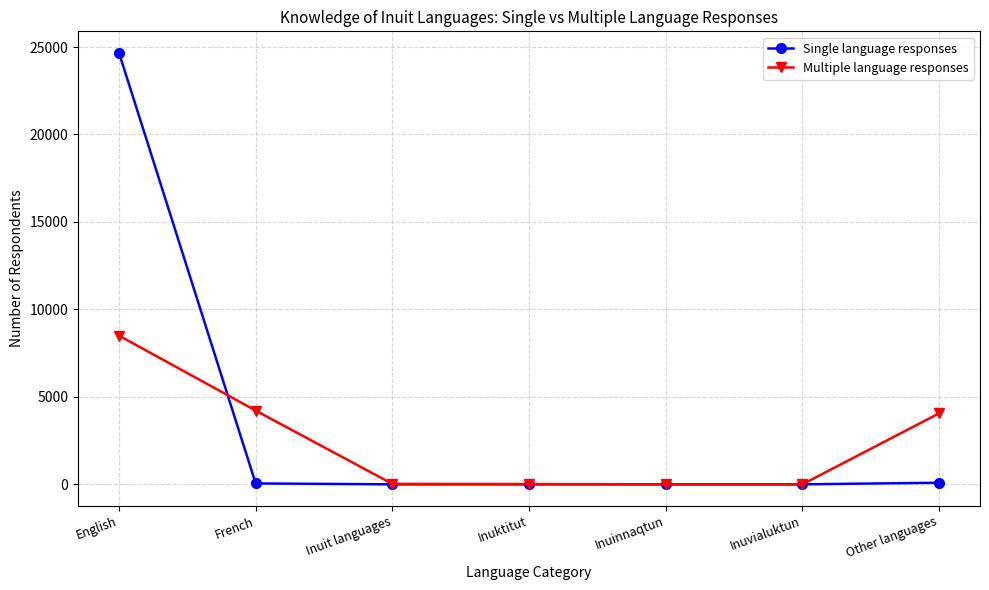

Which series has the largest total across all categories?

Single language responses